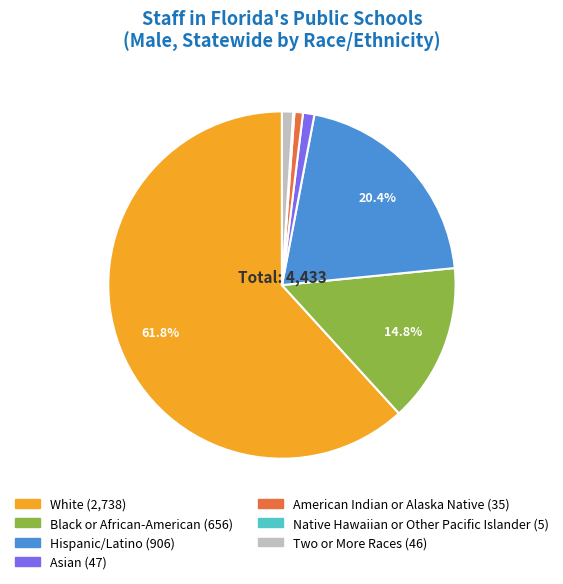

What percentage is the Asian slice, to the nearest percent?

1%